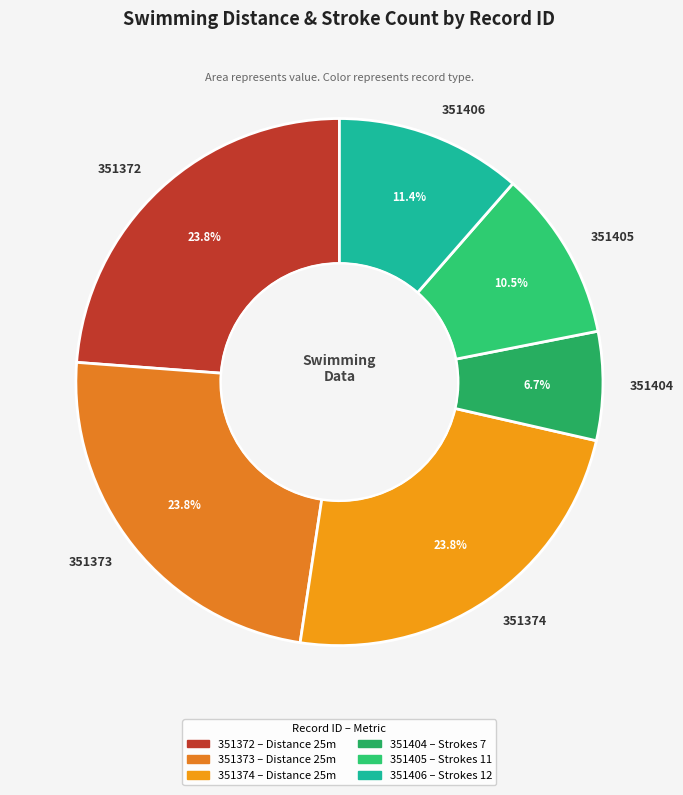

The 351404 slice represents 7% of the pie. True or false?

True